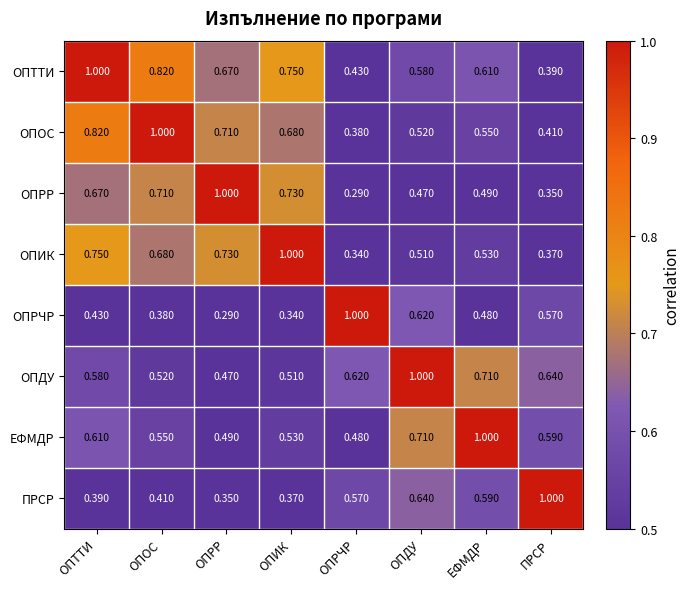

Rank the series at ПРСР from lowest to highest value.

ОПРР, ОПИК, ОПТТИ, ОПОС, ОПРЧР, ЕФМДР, ОПДУ, ПРСР